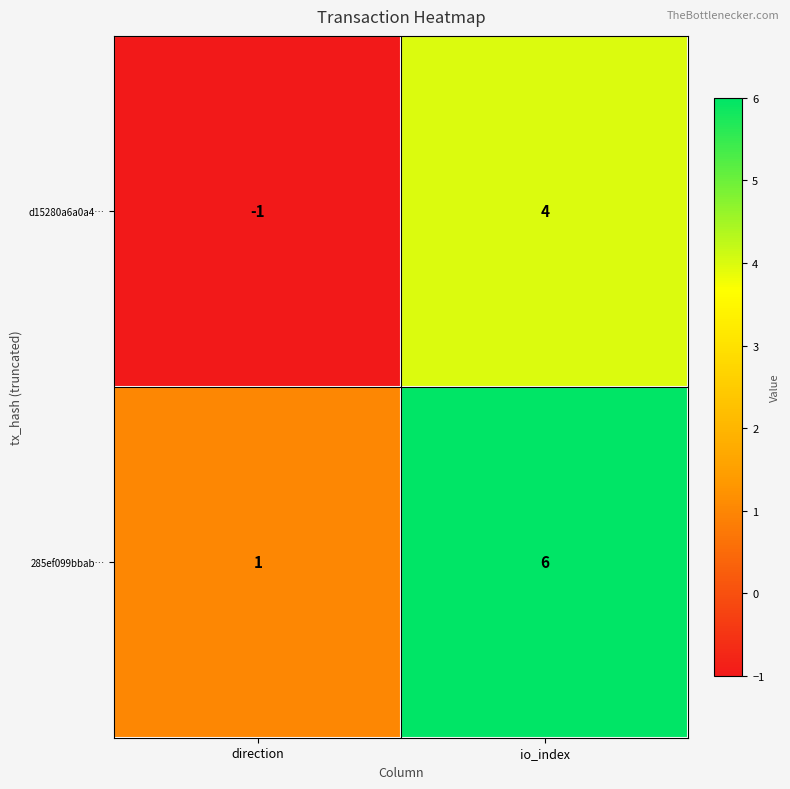

What is the average value of the 285ef099bbab… series?

4